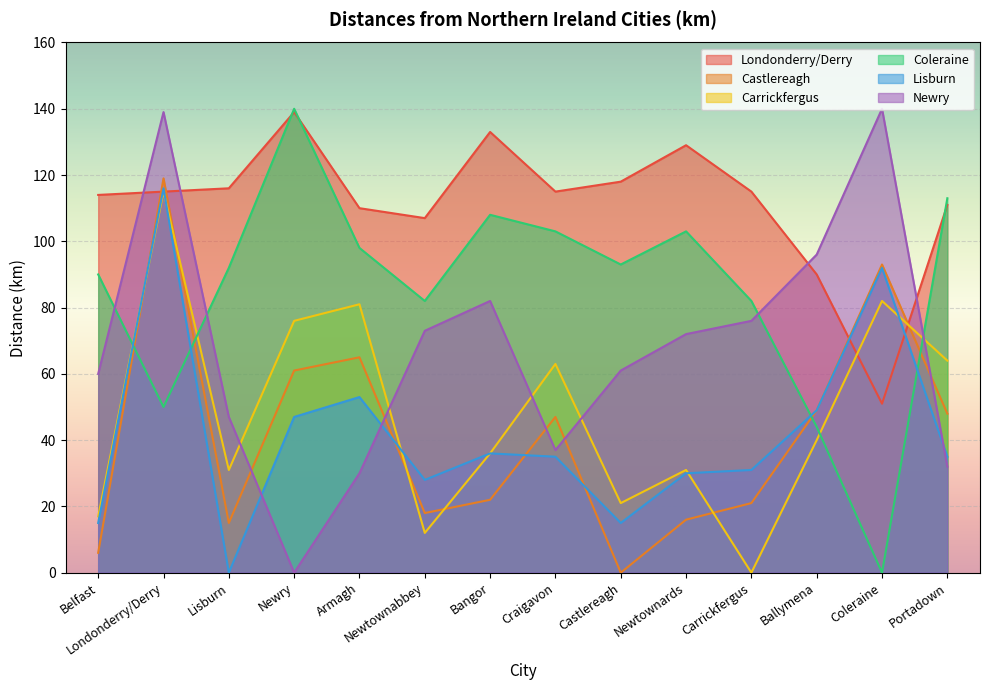

What is the difference between the maximum and minimum values in the Coleraine series?

140